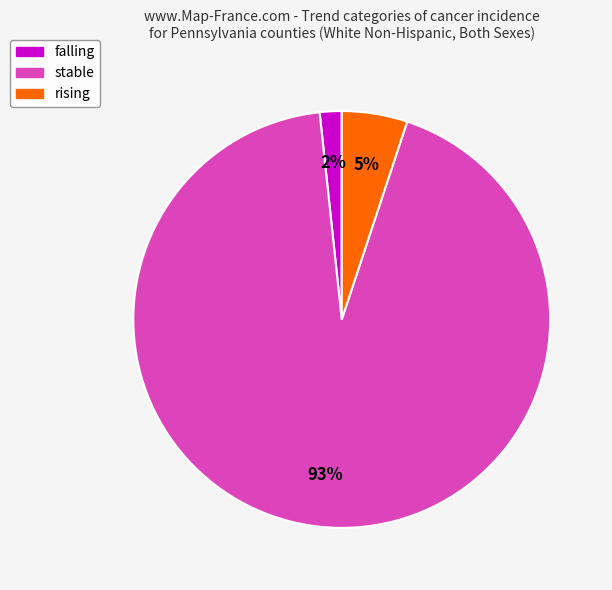

Is the sum of stable and rising greater than half?

Yes